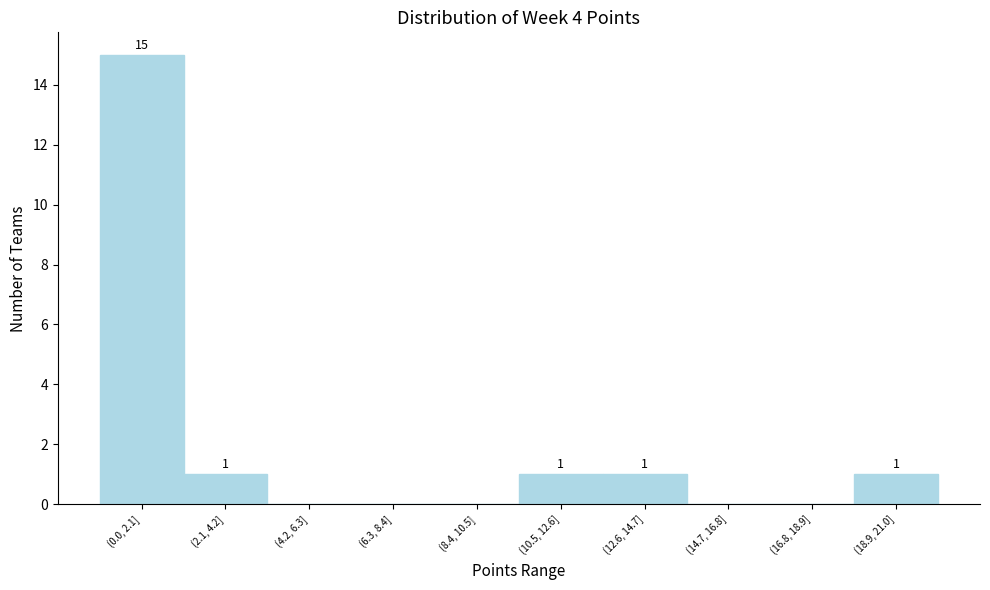

Reading left to right, list all the values displayed in this chart.

(0.0, 2.1]=15	(2.1, 4.2]=1	(4.2, 6.3]=0	(6.3, 8.4]=0	(8.4, 10.5]=0	(10.5, 12.6]=1	(12.6, 14.7]=1	(14.7, 16.8]=0	(16.8, 18.9]=0	(18.9, 21.0]=1